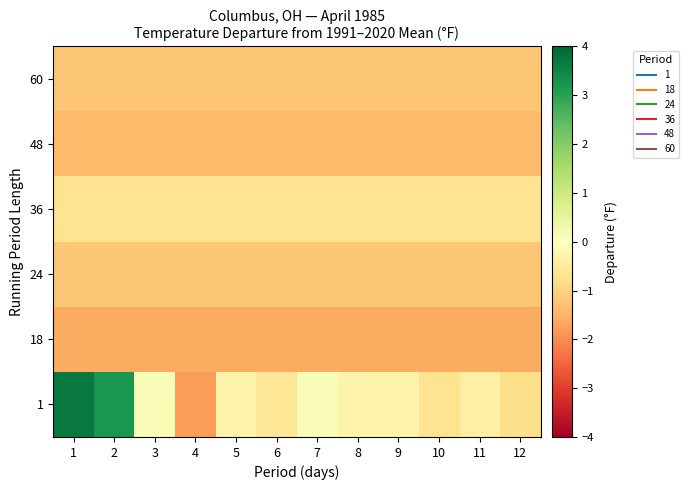

What is the difference between the highest and lowest values at 7?

1.7